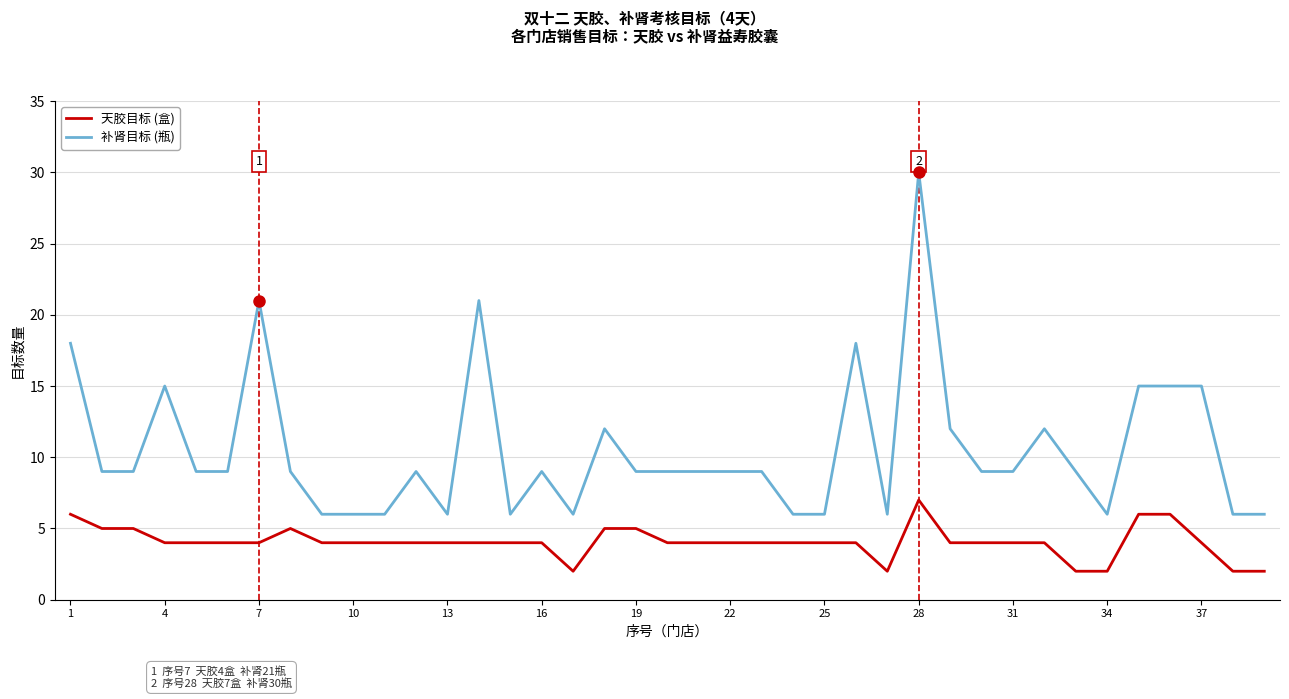

List the series in order of their peak value, lowest first.

天胶目标 (盒), 补肾目标 (瓶)